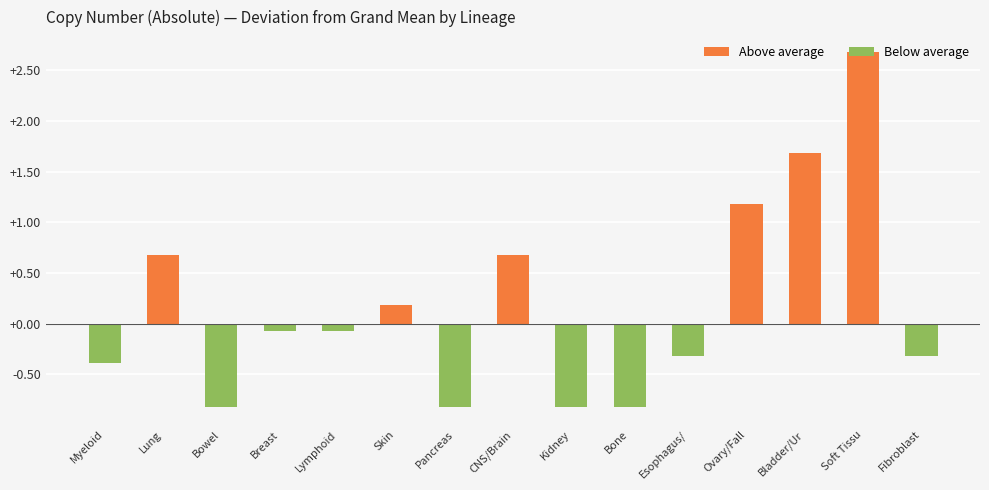

Which has a higher value, Breast or Bone?

Breast